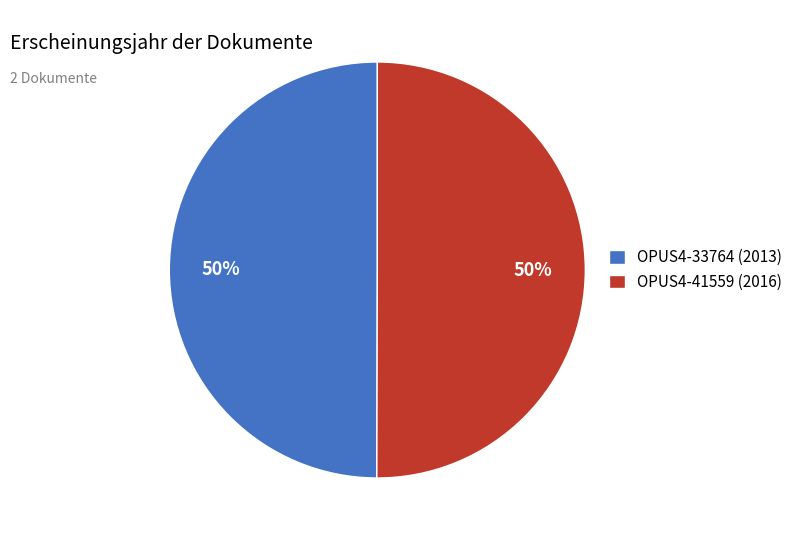

What percentage is the OPUS4-33764 (2013) slice, to the nearest percent?

50%